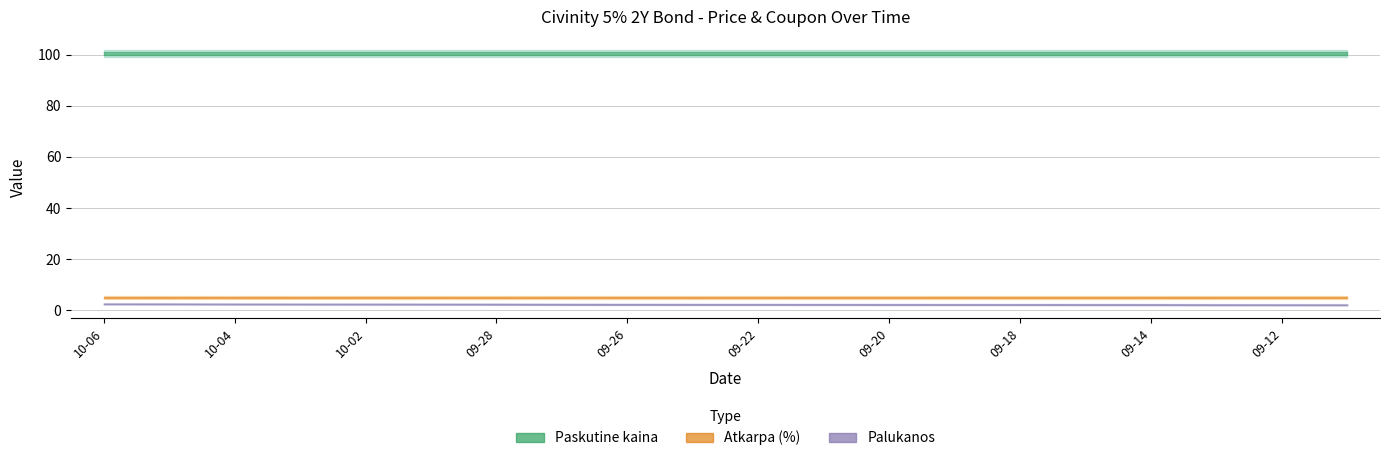

What is the label of the 18th point from the left?

2023-09-13